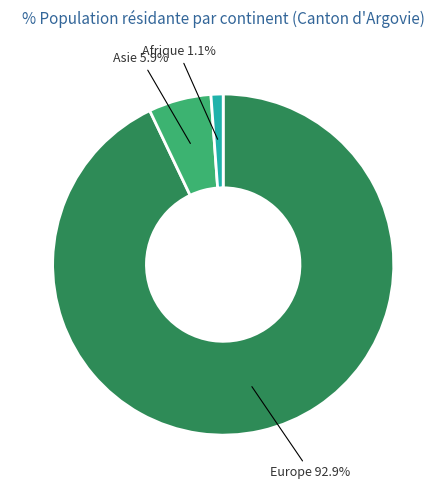

What is the majority slice?

Europe 92.9%